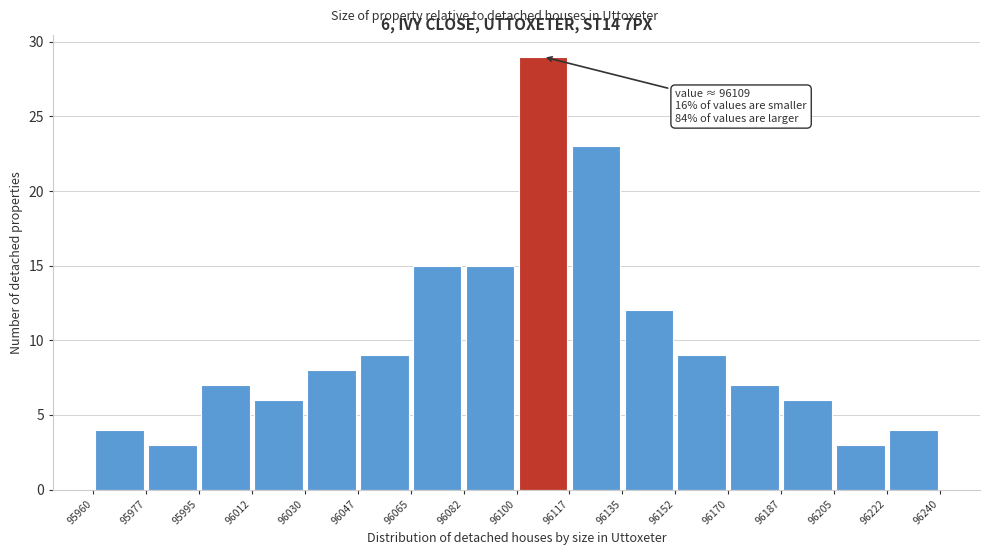

Over which range of the x-axis is the bar tallest?

96100 to 96117